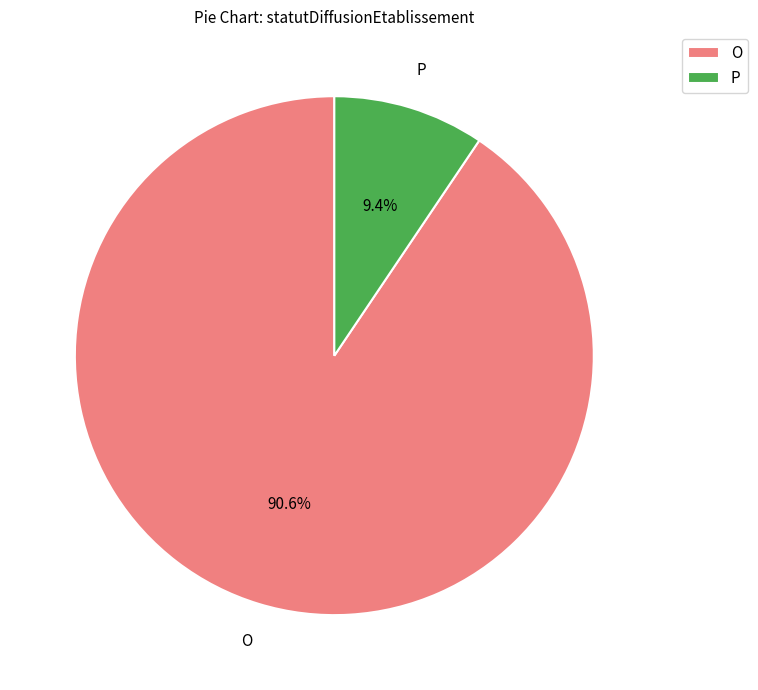

Is it true that O is 81% of the pie?

False